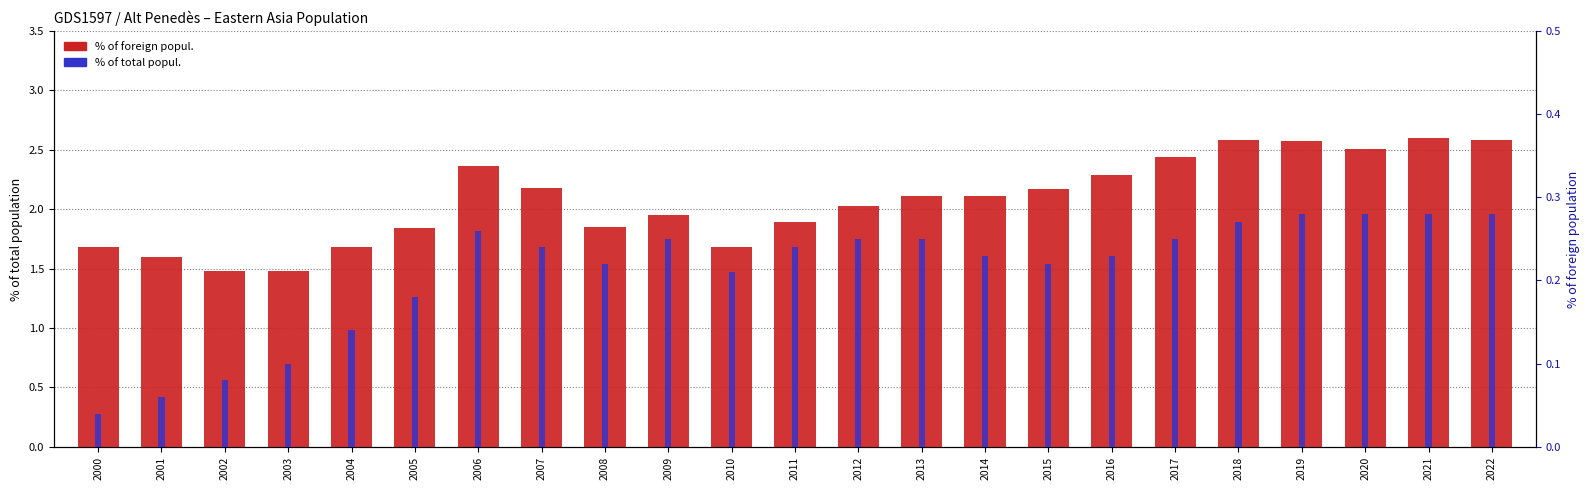

What value does the % of total popul. series have at 2004?

0.1